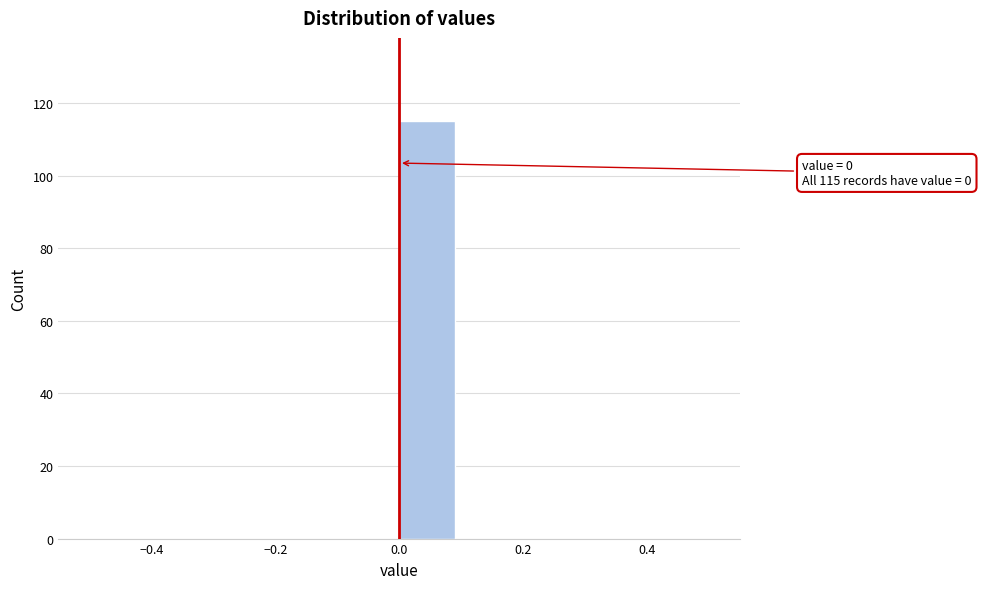

Over which range of the x-axis is the bar tallest?

0.0 to 0.1